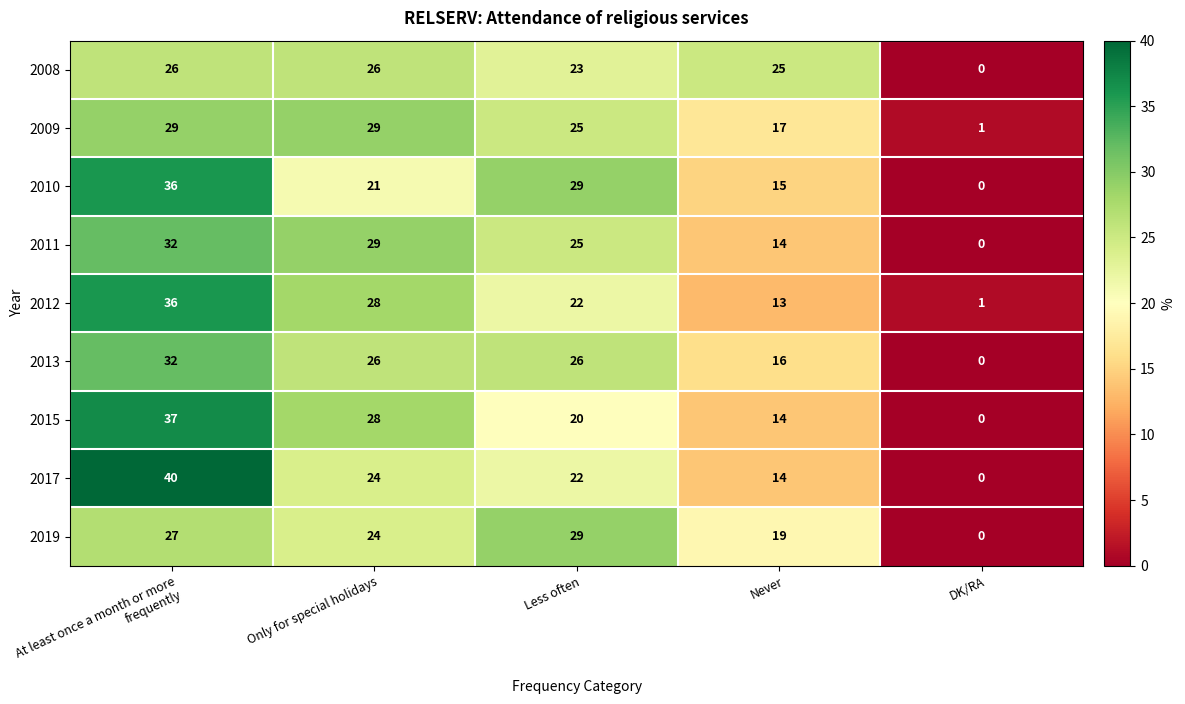

At which category is the sum across all series the highest?

At least once a month or more frequently